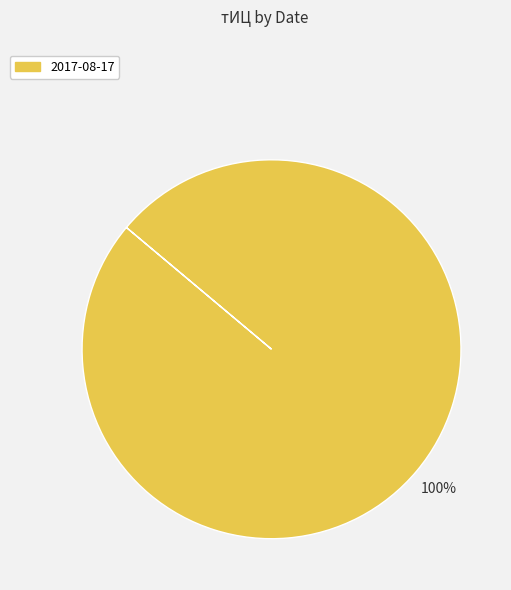

Is there a majority slice in this chart?

Yes